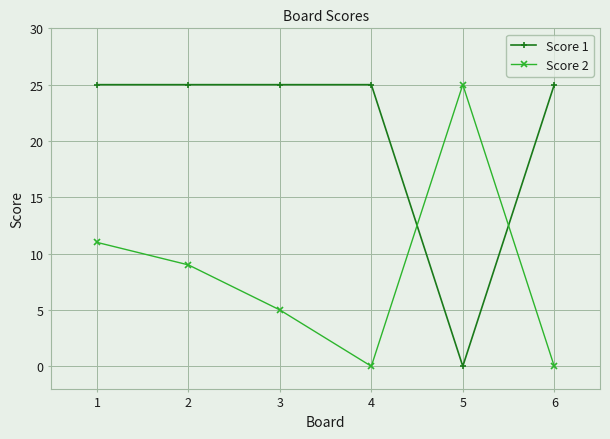

Which series ends up on top after the final intersection of Score 2 and Score 1?

Score 1